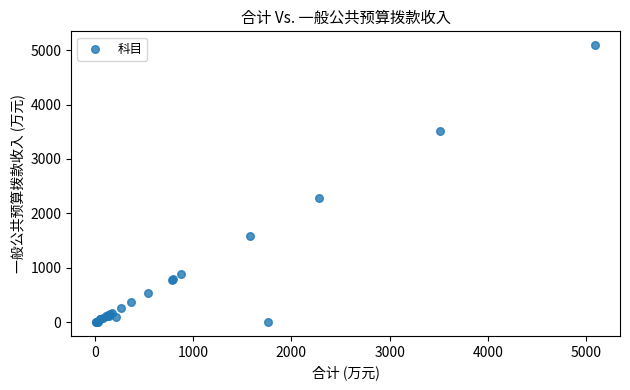

What Y value in the scatter plot is closest to 2546?

2279.6